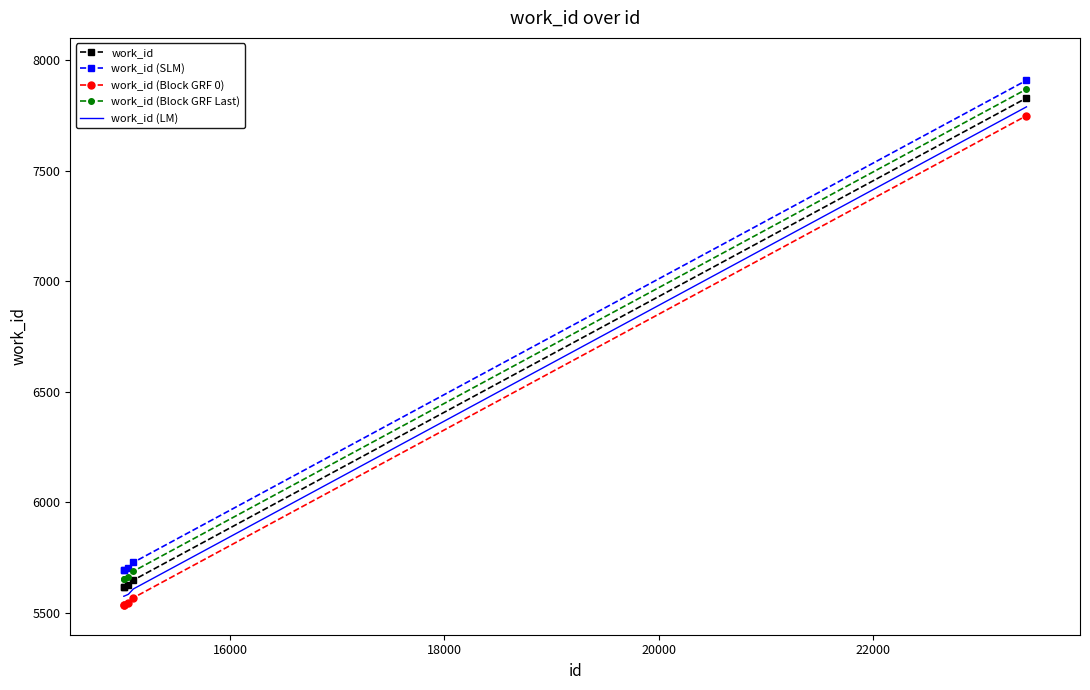

What is the smallest value displayed?

5534